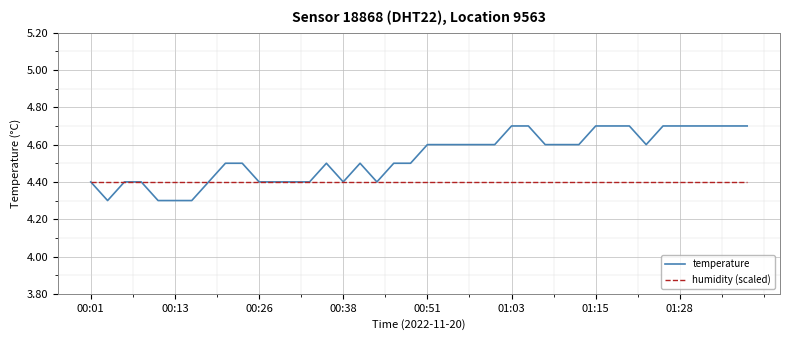

Which series has the largest total across all categories?

temperature